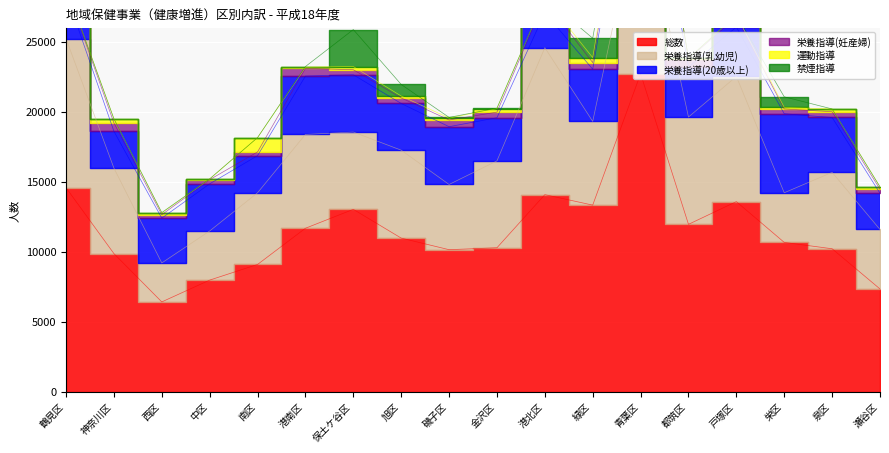

How many data points in 運動指導 are above 161?

8